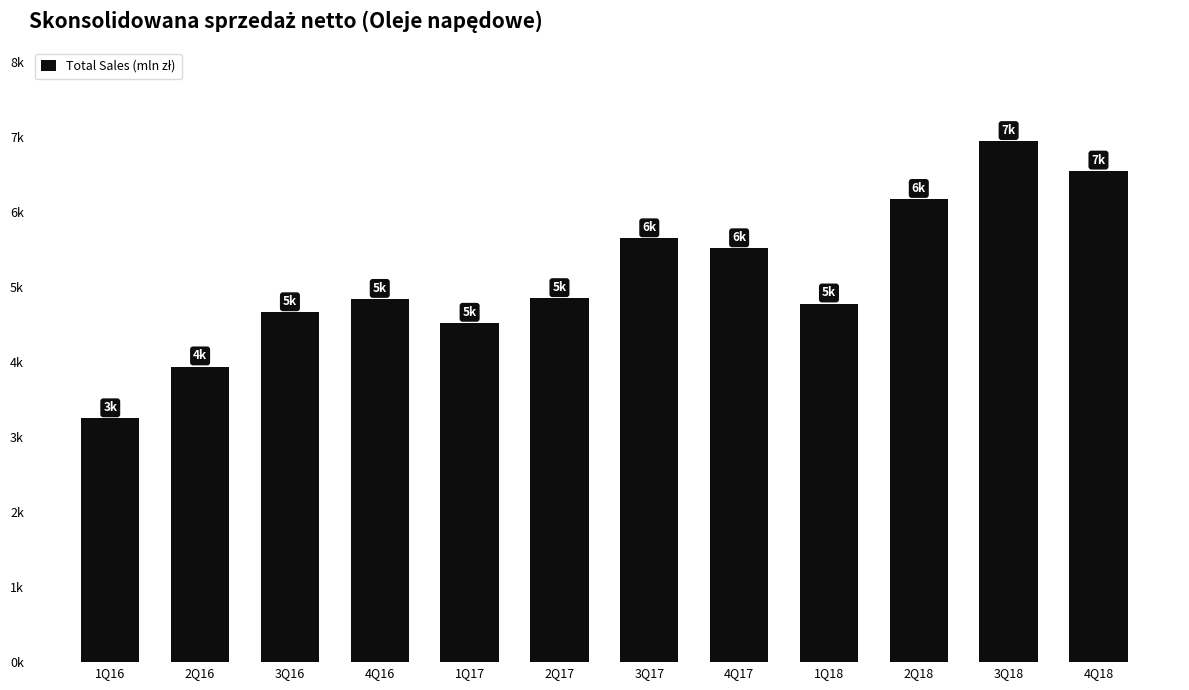

Which label corresponds to the largest value in the chart?

3Q18